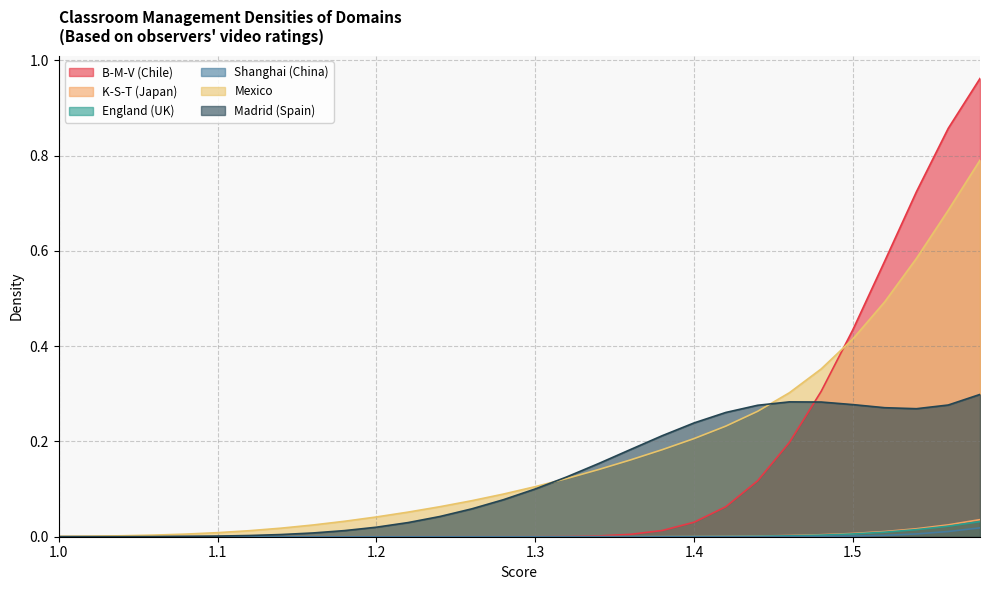

At which label does Madrid (Spain) reach its minimum?

1.0